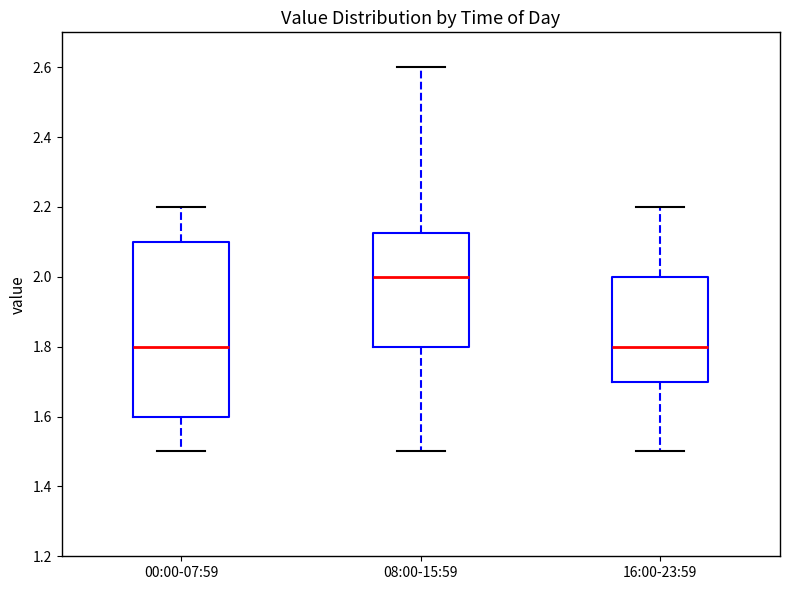

Where is the upper edge of the box for 00:00-07:59 on the y-axis? The values are not printed on the chart, so give them approximately, as read against the axis.

2.10